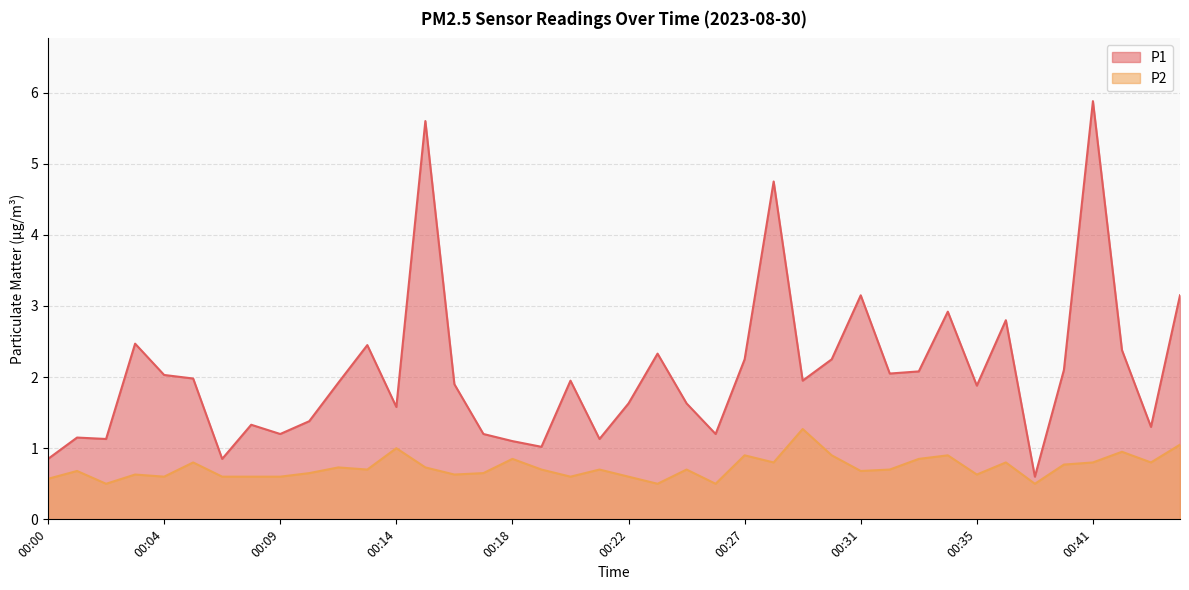

Reading left to right, extract all data points from this chart.

P1: 00:00=0.8	00:01=1.1	00:02=1.1	00:03=2.5	00:04=2.0	00:06=2.0	00:07=0.8	00:08=1.3	00:09=1.2	00:11=1.4	00:12=1.9	00:13=2.5	00:14=1.6	00:15=5.6	00:16=1.9	00:17=1.2	00:18=1.1	00:19=1.0	00:20=1.9	00:21=1.1	00:22=1.6	00:24=2.3	00:25=1.6	00:26=1.2	00:27=2.2	00:28=4.8	00:29=1.9	00:30=2.2	00:31=3.1	00:32=2.0	00:33=2.1	00:34=2.9	00:35=1.9	00:36=2.8	00:38=0.6	00:40=2.1	00:41=5.9	00:42=2.4	00:43=1.3	00:44=3.1
P2: 00:00=0.6	00:01=0.7	00:02=0.5	00:03=0.6	00:04=0.6	00:06=0.8	00:07=0.6	00:08=0.6	00:09=0.6	00:11=0.7	00:12=0.7	00:13=0.7	00:14=1.0	00:15=0.7	00:16=0.6	00:17=0.7	00:18=0.8	00:19=0.7	00:20=0.6	00:21=0.7	00:22=0.6	00:24=0.5	00:25=0.7	00:26=0.5	00:27=0.9	00:28=0.8	00:29=1.3	00:30=0.9	00:31=0.7	00:32=0.7	00:33=0.8	00:34=0.9	00:35=0.6	00:36=0.8	00:38=0.5	00:40=0.8	00:41=0.8	00:42=0.9	00:43=0.8	00:44=1.1